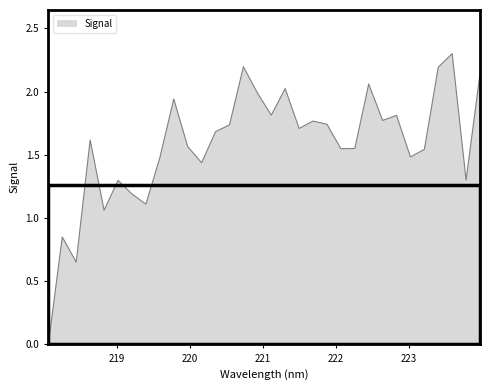

What is the maximum value shown in the chart?

2.3